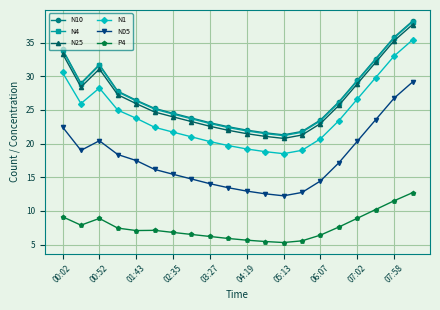

What is the greatest value displayed?

38.2